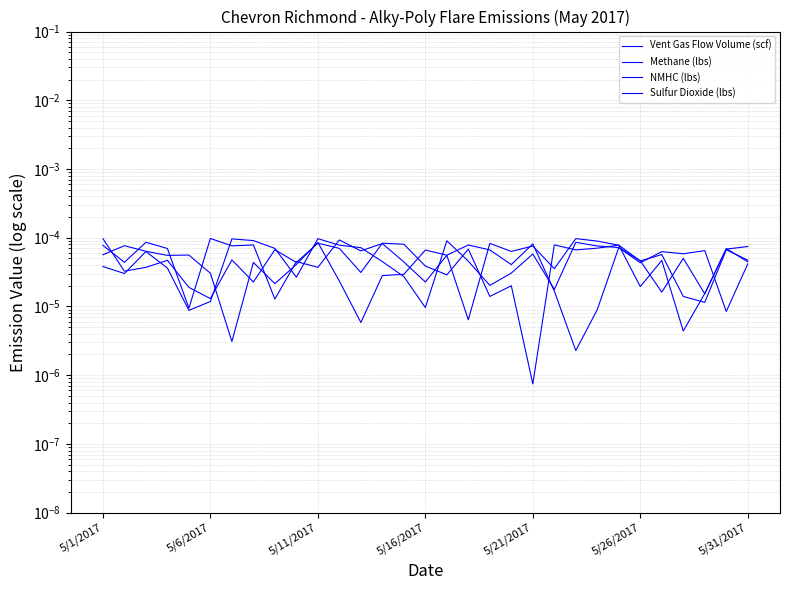

Which series has the largest range (max minus min)?

Methane (lbs)